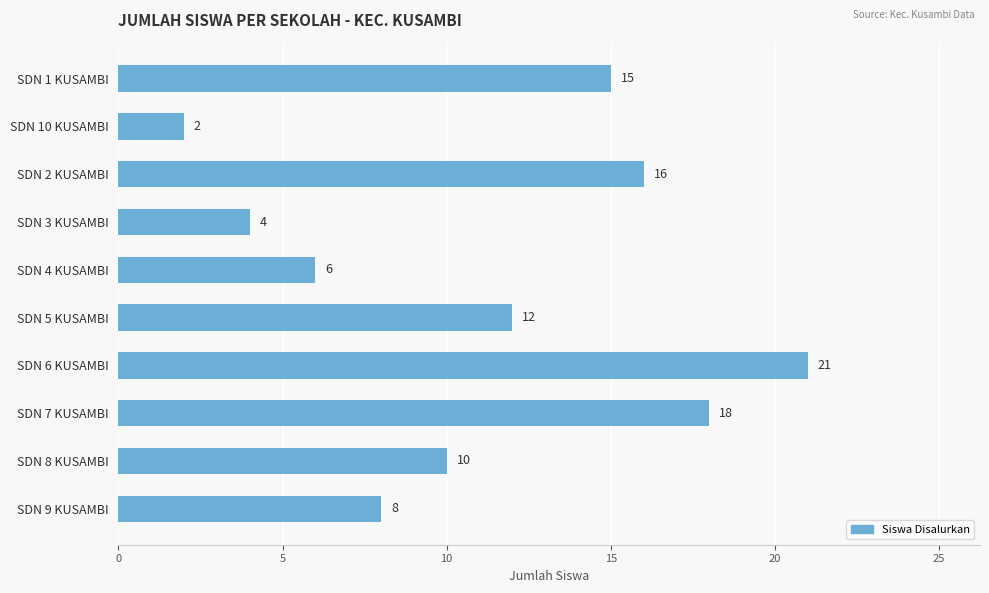

Which has a higher value, SDN 10 KUSAMBI or SDN 6 KUSAMBI?

SDN 6 KUSAMBI